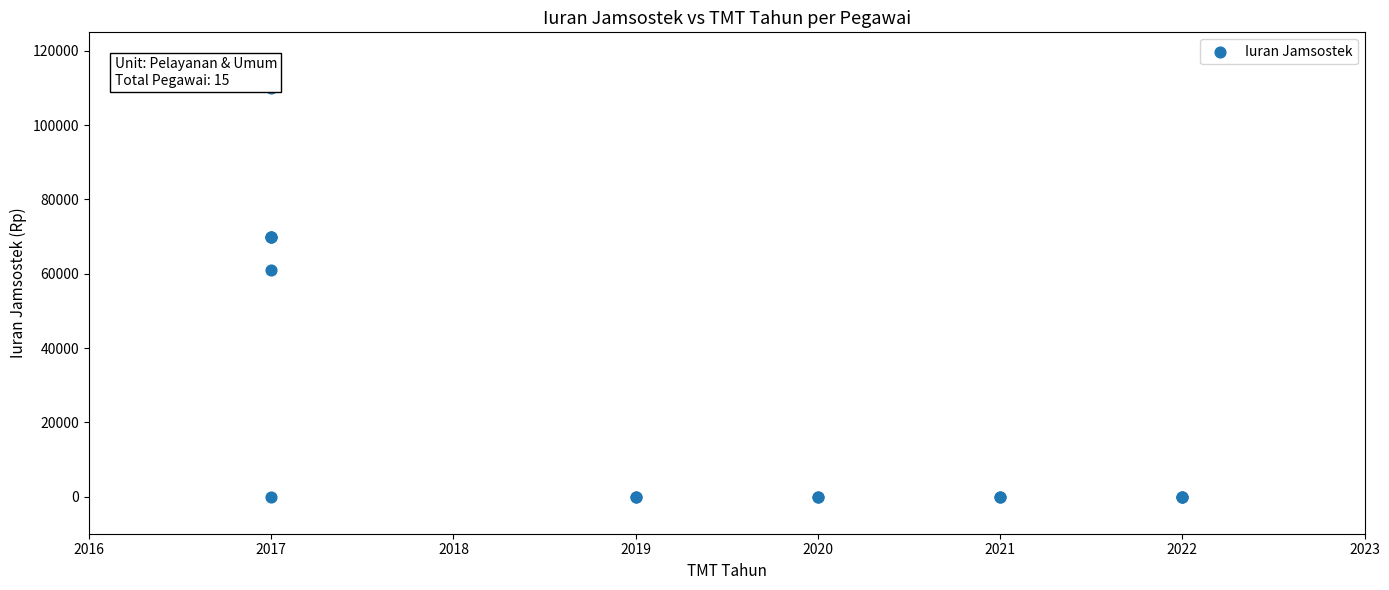

What Y value in the scatter plot is closest to 55000?

61000